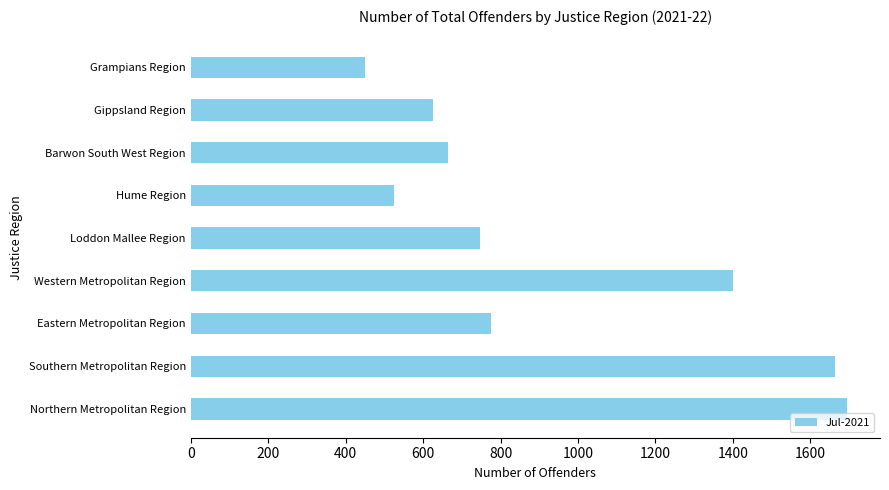

List the labels in order of value, largest first.

Northern Metropolitan Region, Southern Metropolitan Region, Western Metropolitan Region, Eastern Metropolitan Region, Loddon Mallee Region, Barwon South West Region, Gippsland Region, Hume Region, Grampians Region